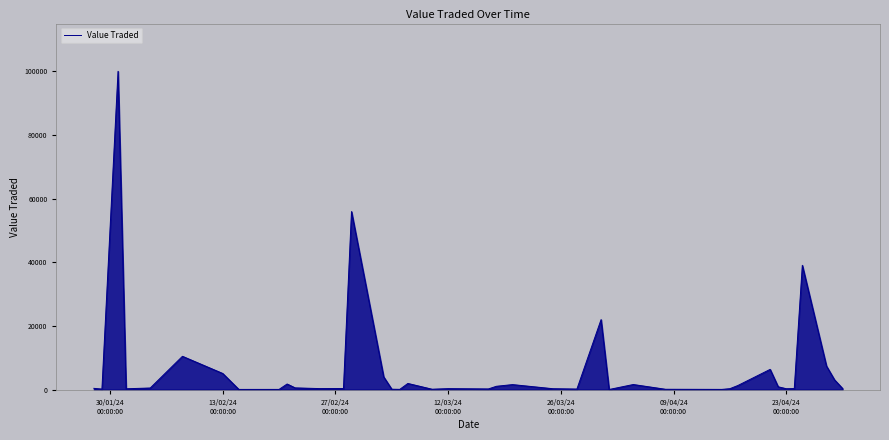

What is the difference between the maximum and minimum values?

99969